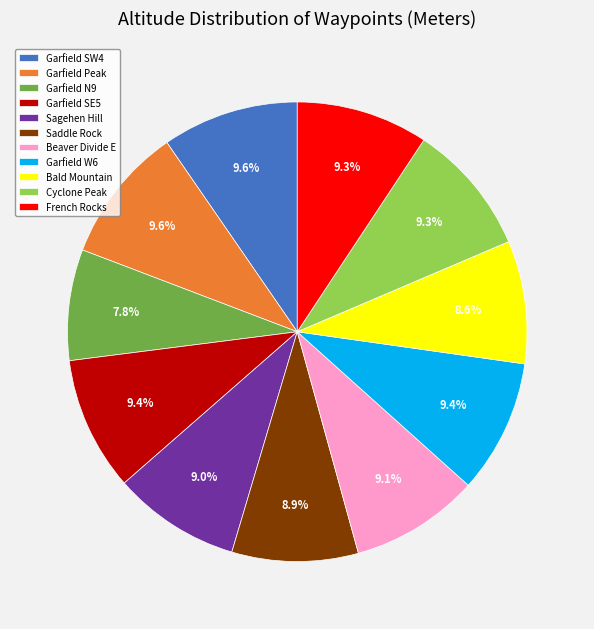

To the nearest percent, what is the average slice percentage?

9%